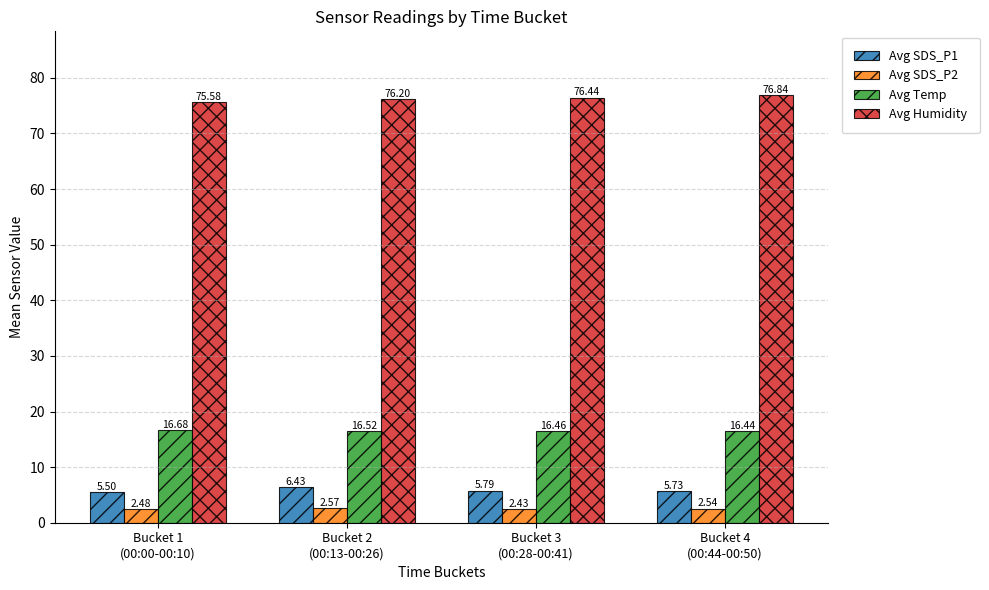

The Avg Humidity series shows 76.2 at Bucket 2
(00:13-00:26). True or false?

True